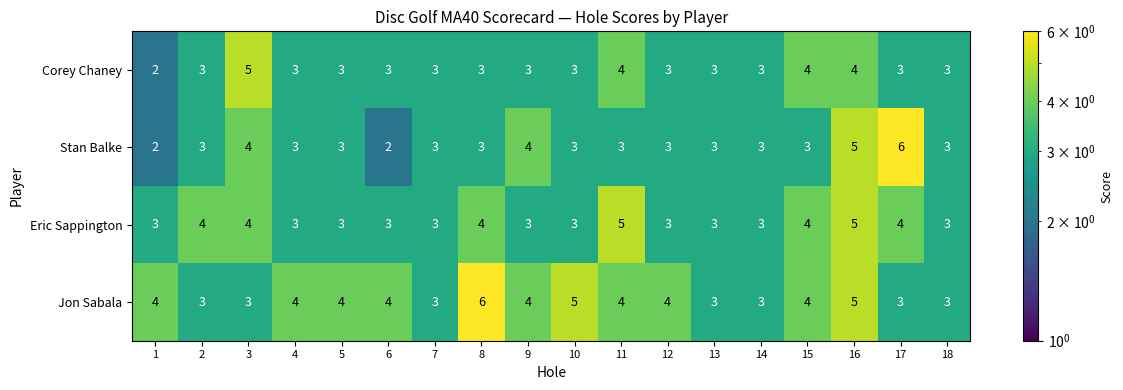

Which series has the widest spread of values?

Stan Balke